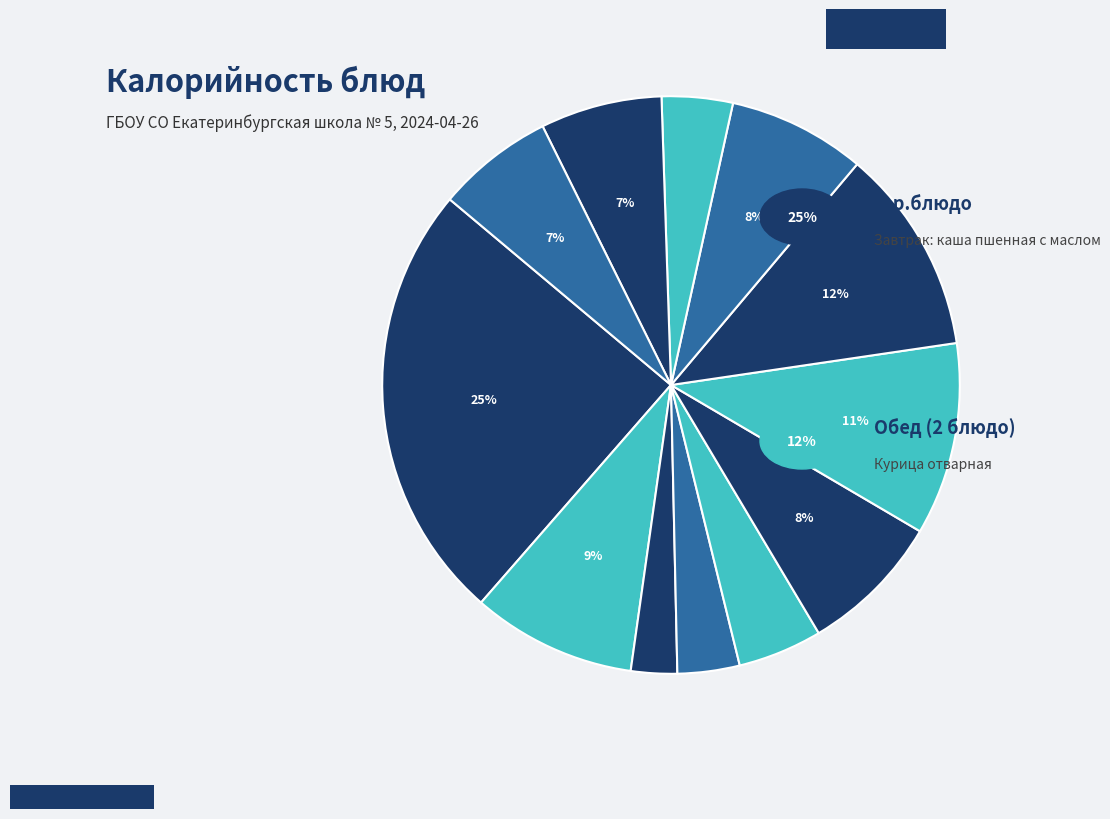

How many segments does this pie chart have?

12